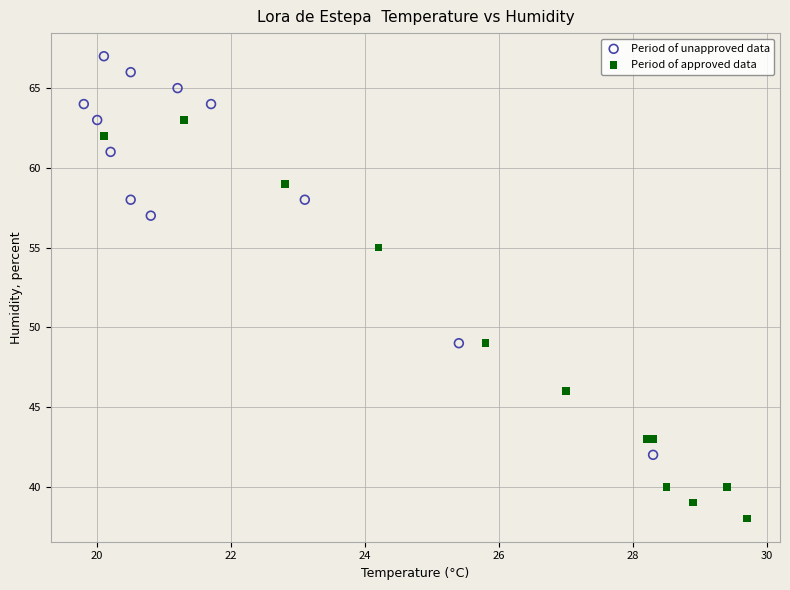

Which series contains the lowest Y value?

Period of approved data